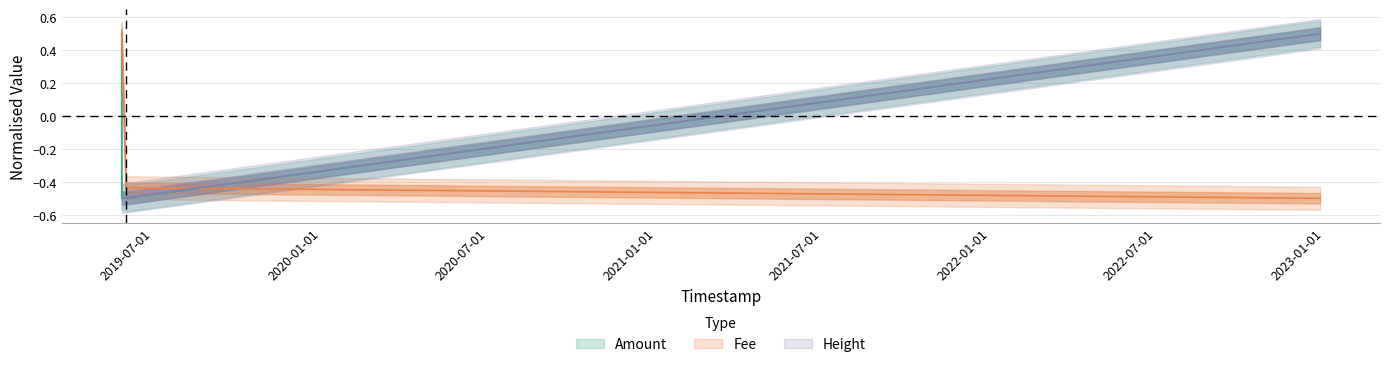

True or false: Height and Fee cross at least once.

True